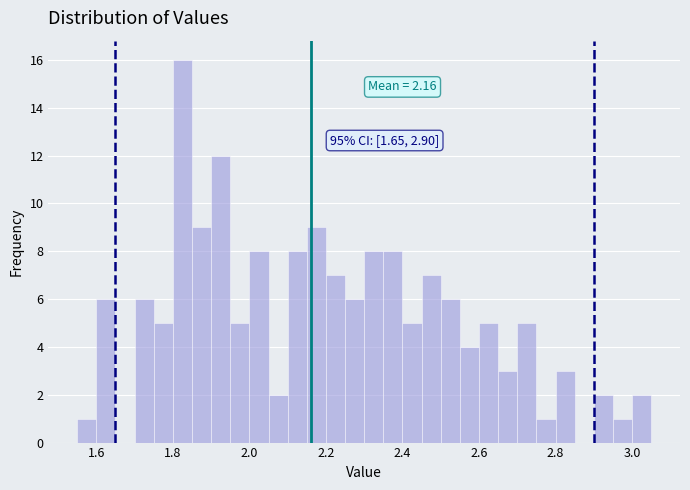

Around what value on the x-axis is the tallest bar? Give the approximate position of its centre, as read against the axis.

1.82